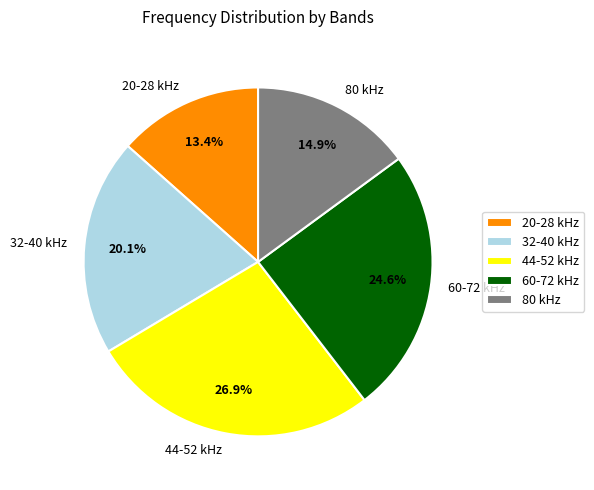

Approximately how many times larger is the value at 32-40 kHz compared to 60-72 kHz?

0.8